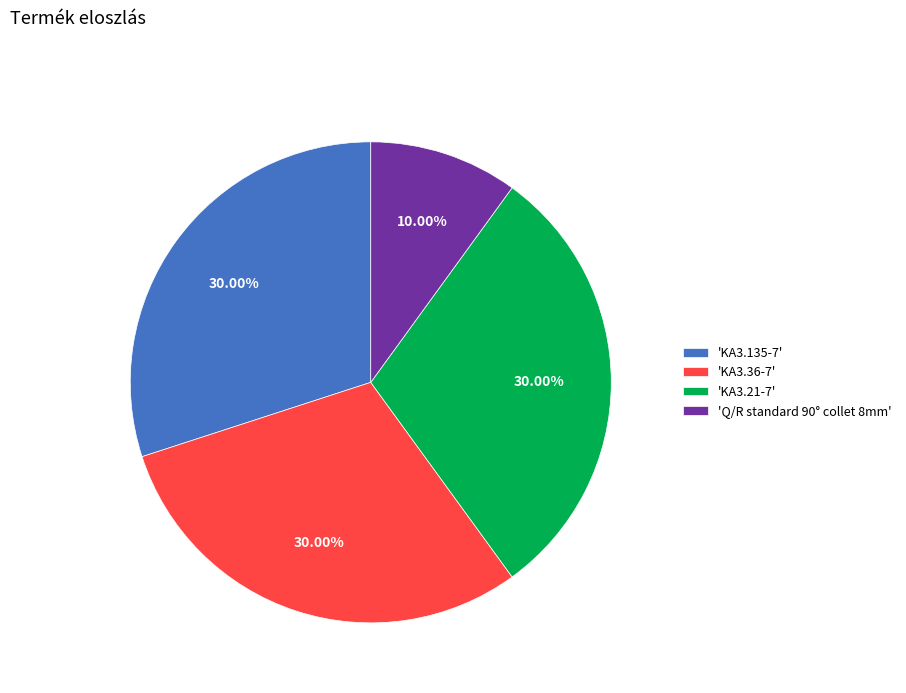

Does 'KA3.36-7' represent more than half of the total?

No